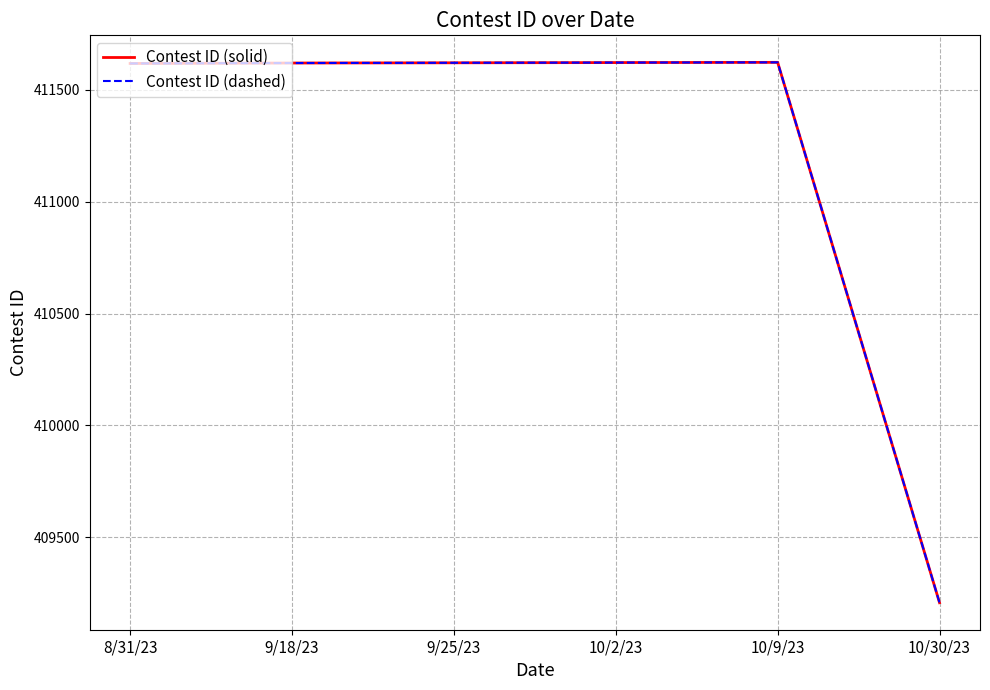

What is the label of the 3rd point from the right?

10/2/23